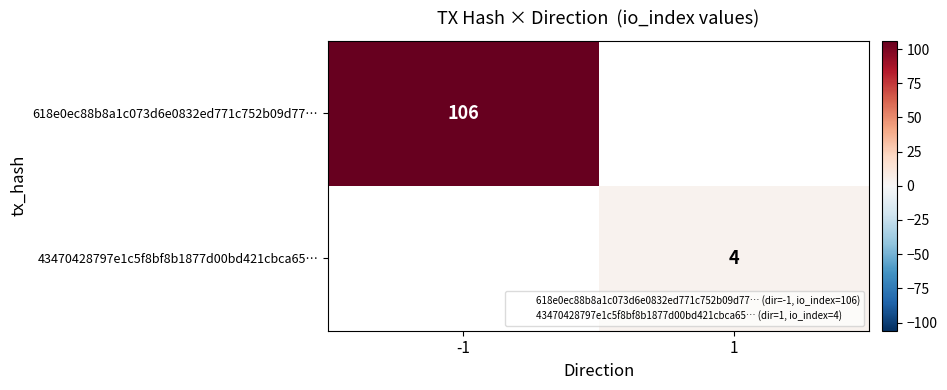

What is the approximate value of 43470428797e1c5f8bf8b1877d00bd421cbca65… at 1?

4.0